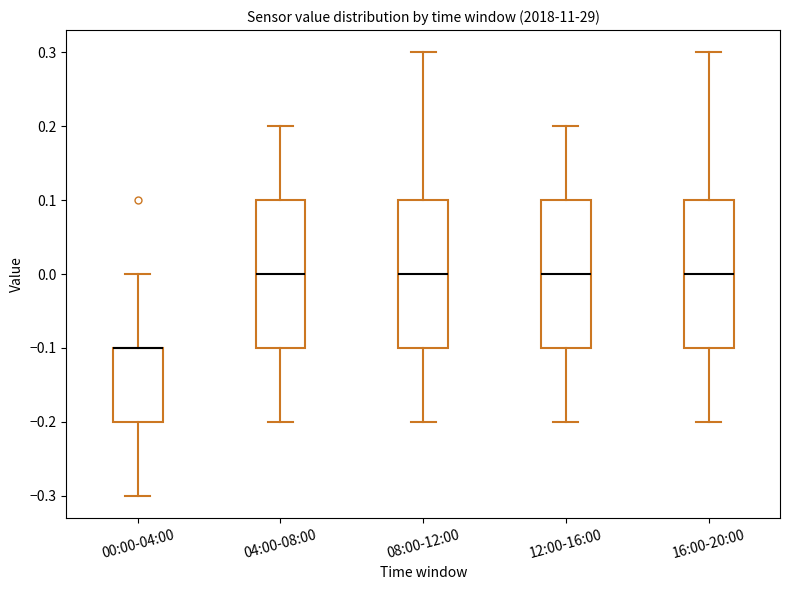

Where does the lower whisker of the box for 08:00-12:00 end on the y-axis? The values are not printed on the chart, so give them approximately, as read against the axis.

-0.2